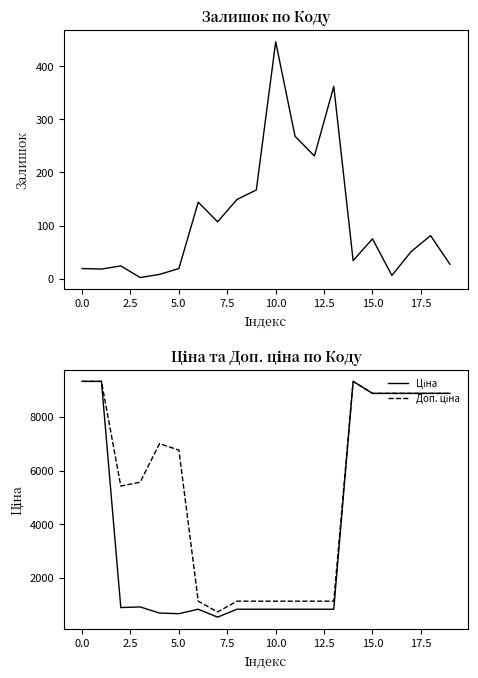

What is the average value of the Залишок series?

111.9